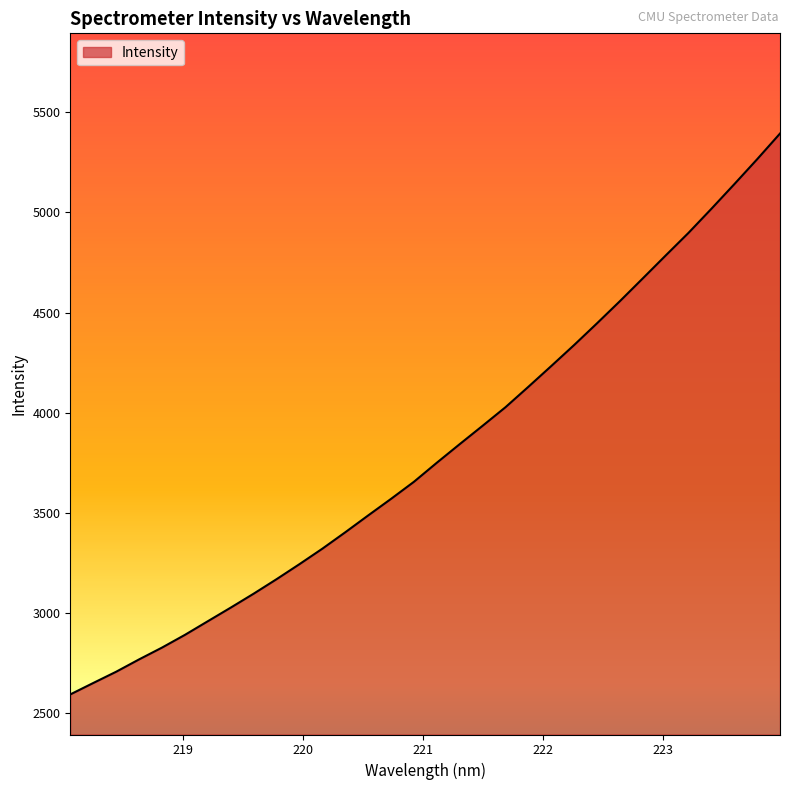

What is the difference between the second highest and minimum values?

2670.3